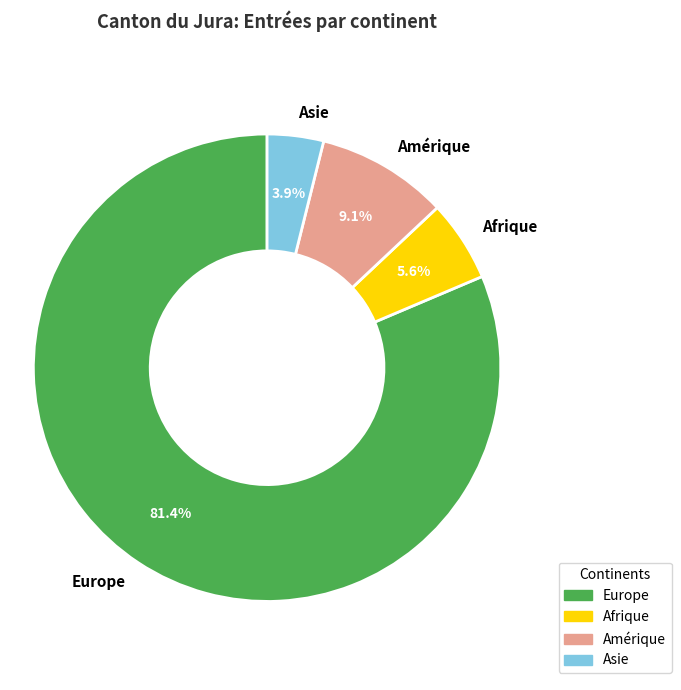

What is the ratio of the value at Amérique to the value at Afrique?

1.6